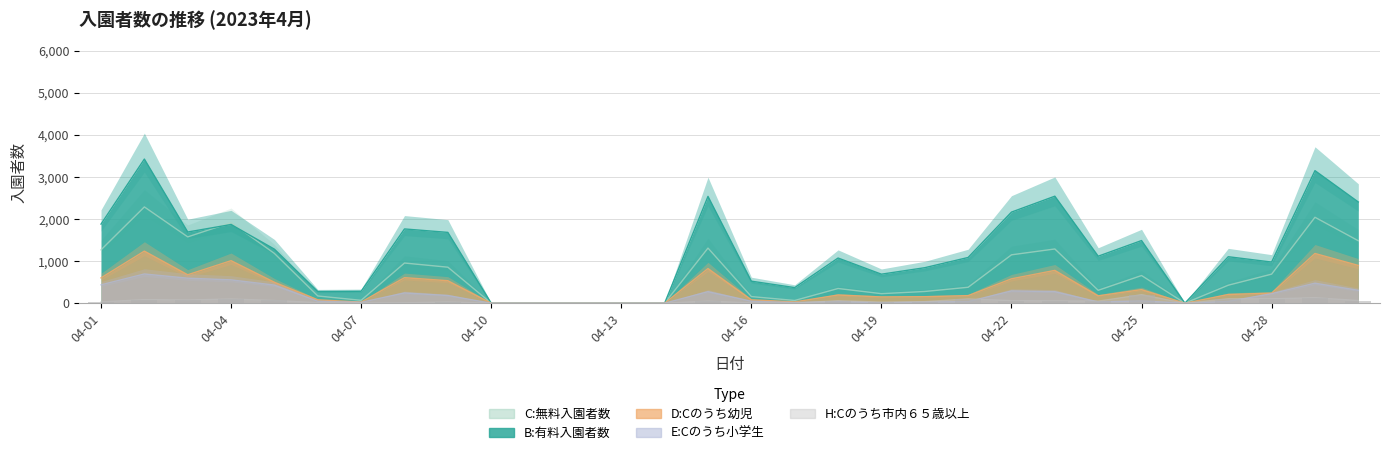

Rank the series at 04-09 from highest to lowest value.

B:有料入園者数, C:無料入園者数, D:Cのうち幼児, E:Cのうち小学生, H:Cのうち市内６５歳以上